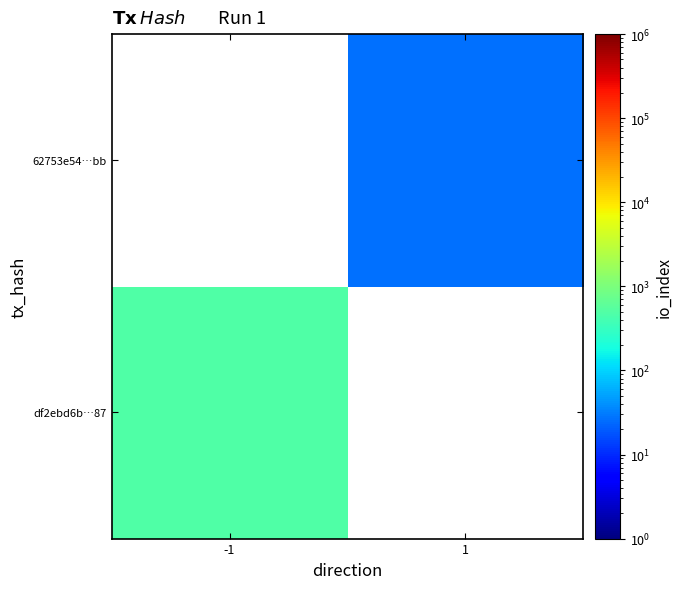

What is the greatest value displayed?

486.0